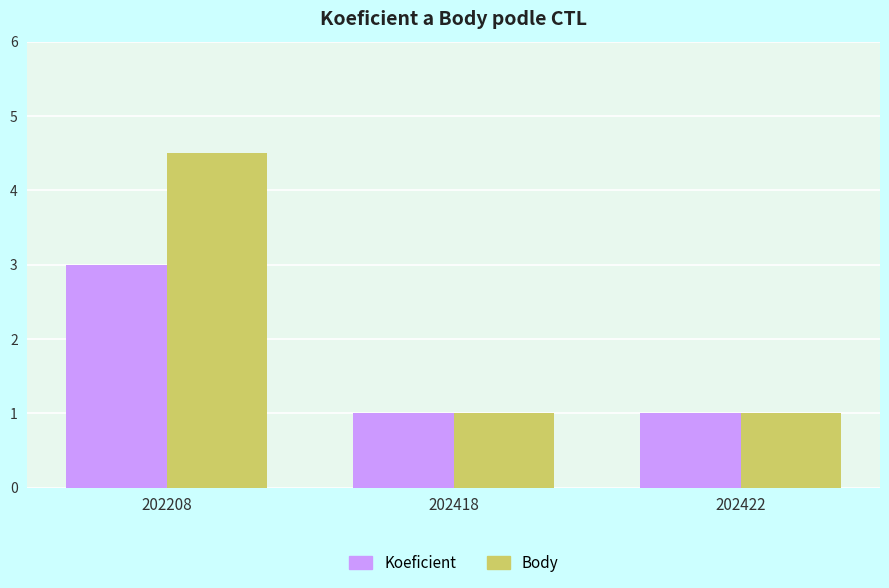

List the series in order of their overall mean, lowest first.

Koeficient, Body